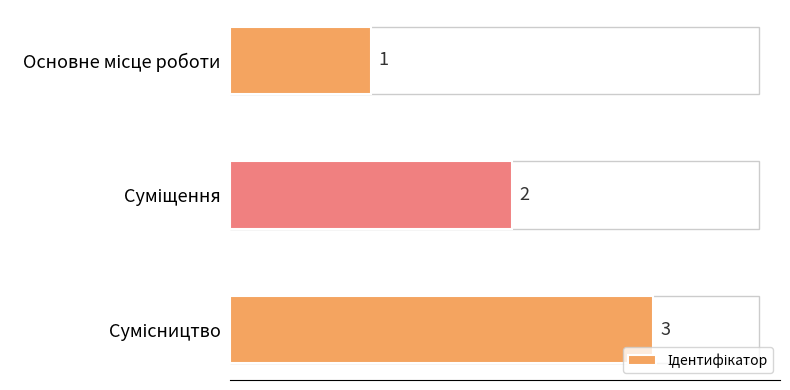

What is the sum of all values?

6